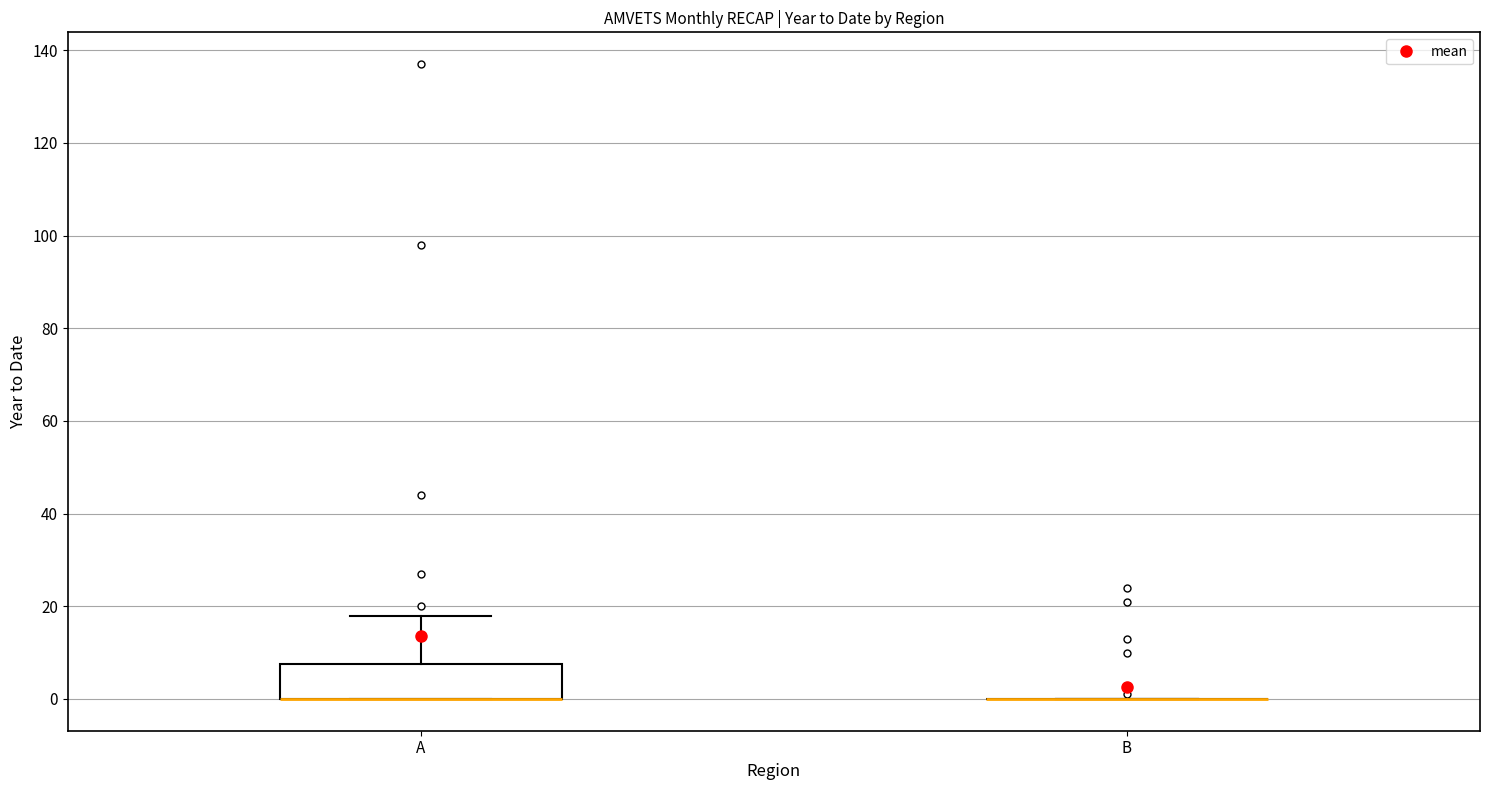

Reading left to right, transcribe this box plot: for each box, give where its median line is, the range the box spans, and where its two whiskers end, as read against the y-axis. The values are not printed on the chart, so give them approximately, as read against the axis.

A: median 0 (drawn on the box's lower edge), box 0 to 8, whiskers 0 to 18
B: box collapsed to a line at 0, whiskers 0 to 0